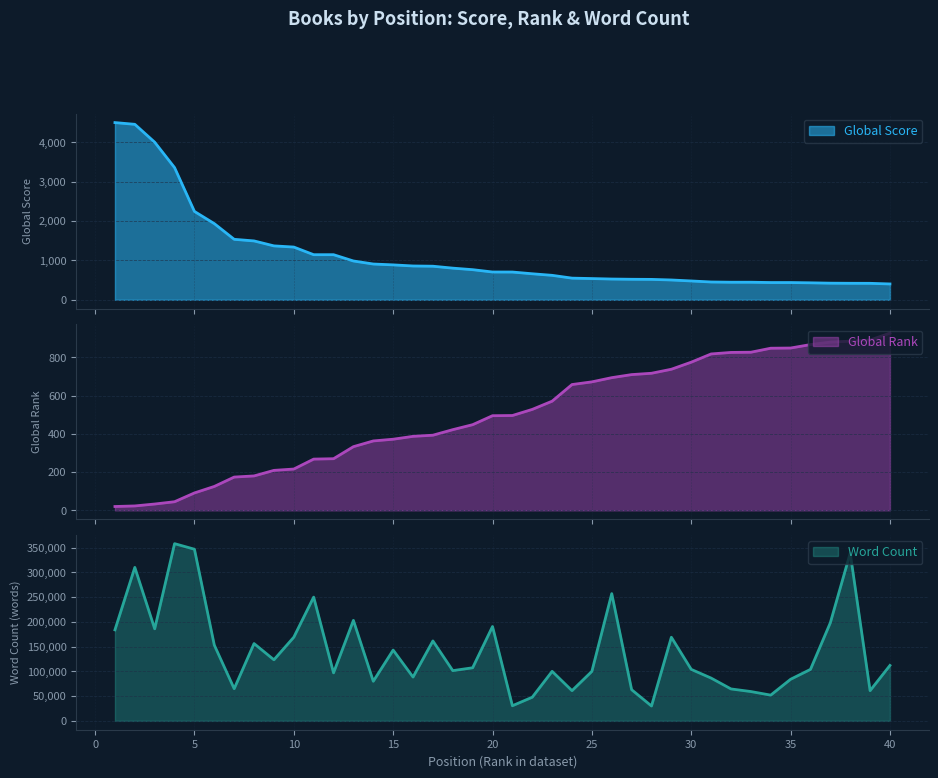

True or false: Global Score has a value of 419 at 39.

True